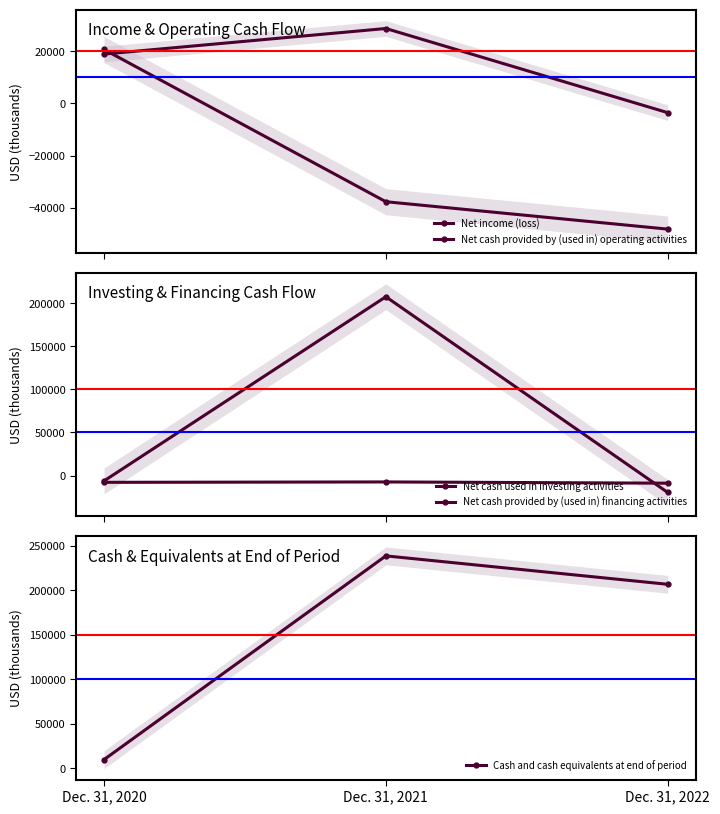

What is the sum of the Cash and cash equivalents at end of period values at Dec. 31, 2020 and Dec. 31, 2021?

248109